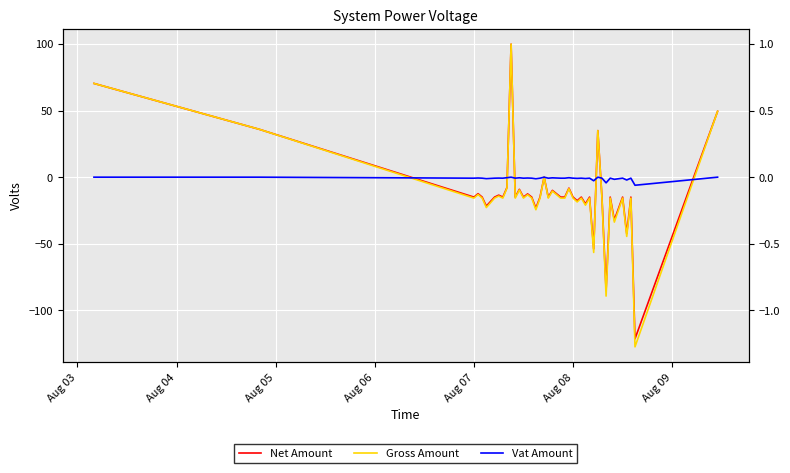

What is the sum of the Gross Amount values at 37 and 32?

-105.1